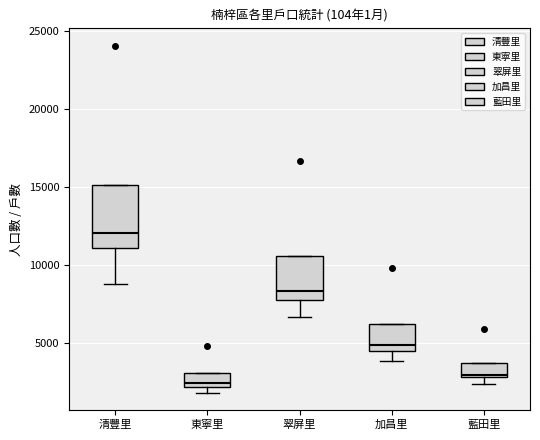

Where is the upper edge of the box for 清豐里 on the y-axis? The values are not printed on the chart, so give them approximately, as read against the axis.

15000